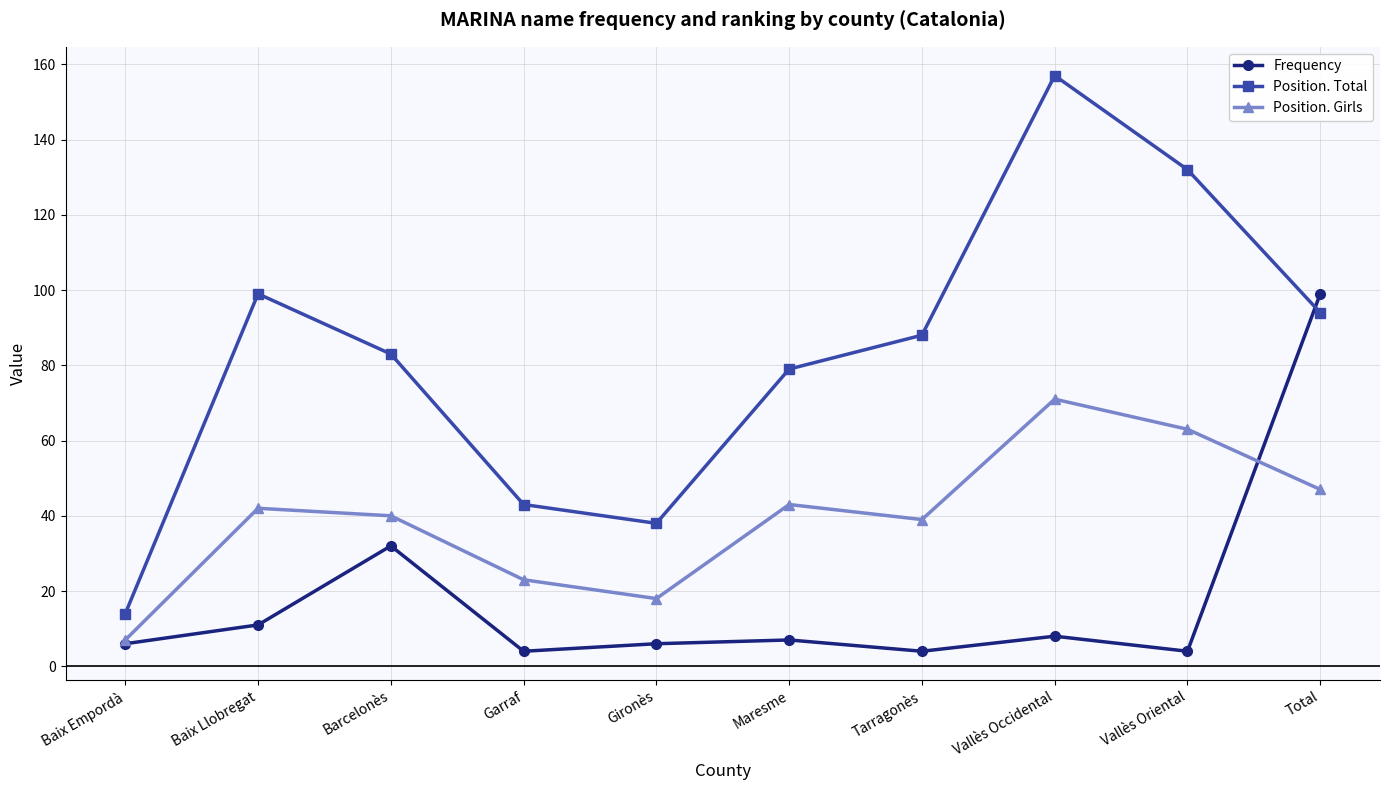

True or false: Position. Total and Position. Girls intersect in this chart.

False